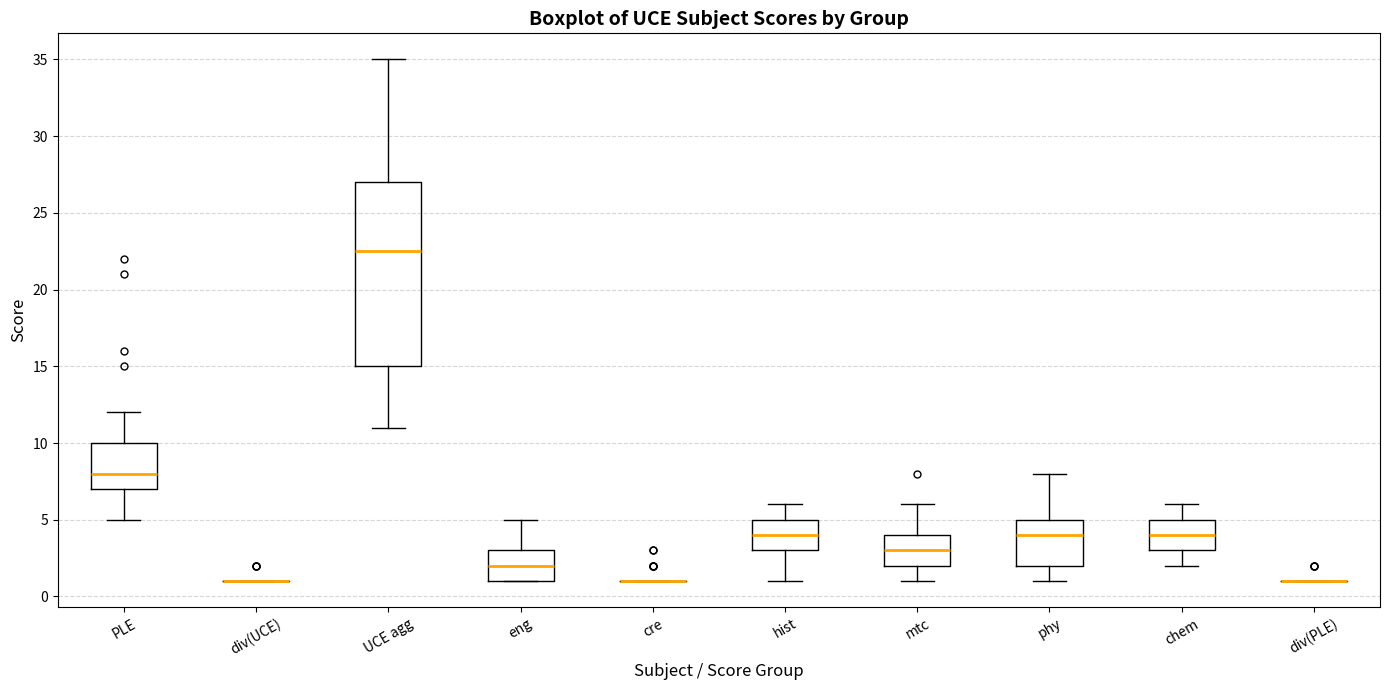

Where is the lower edge of the box for chem on the y-axis? The values are not printed on the chart, so give them approximately, as read against the axis.

3.0